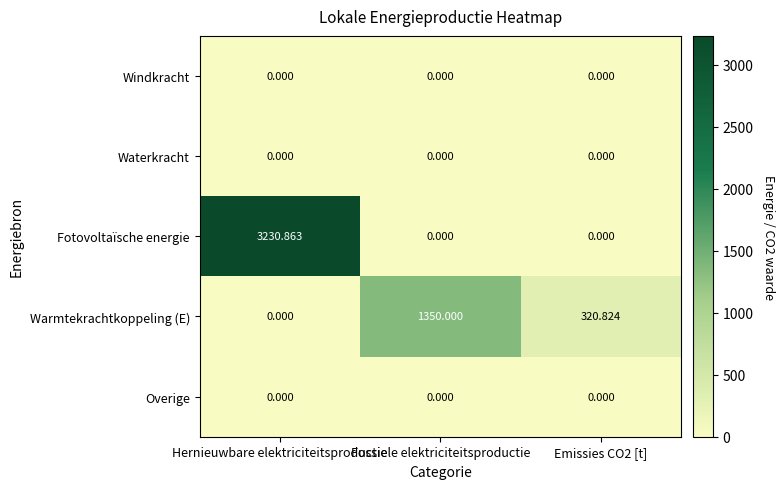

At which category does the chart reach its peak across all series?

Hernieuwbare elektriciteitsproductie